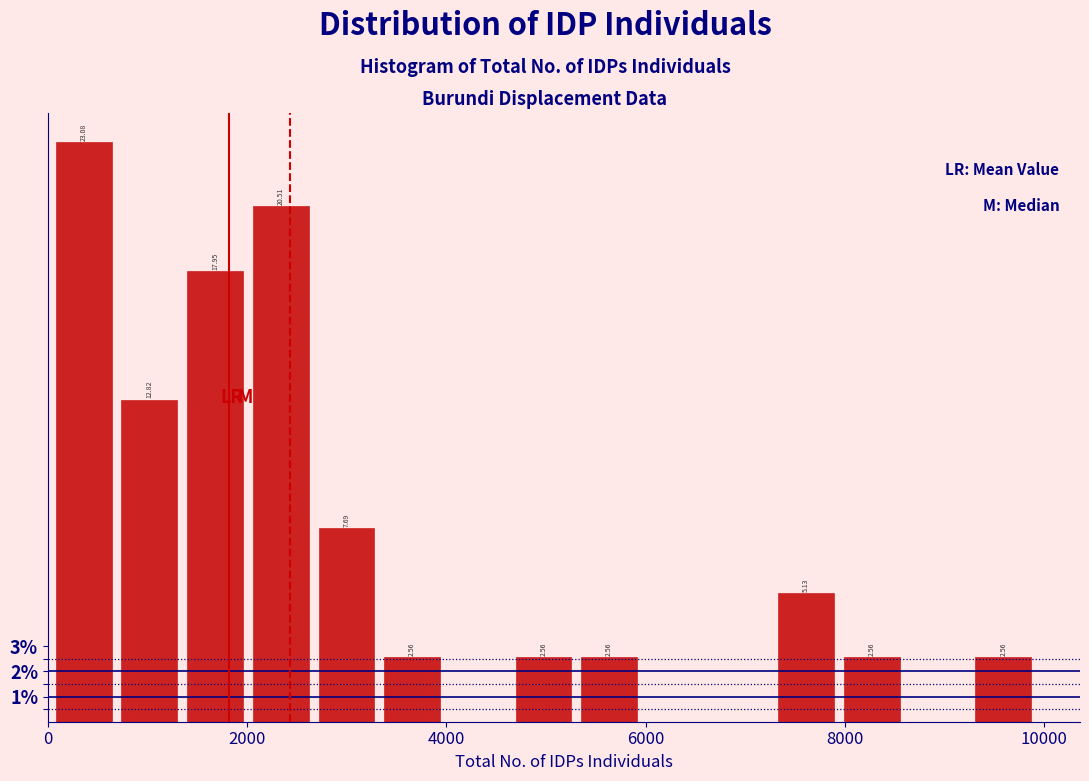

Read against the x-axis, roughly where is the centre of the tallest bar?

400